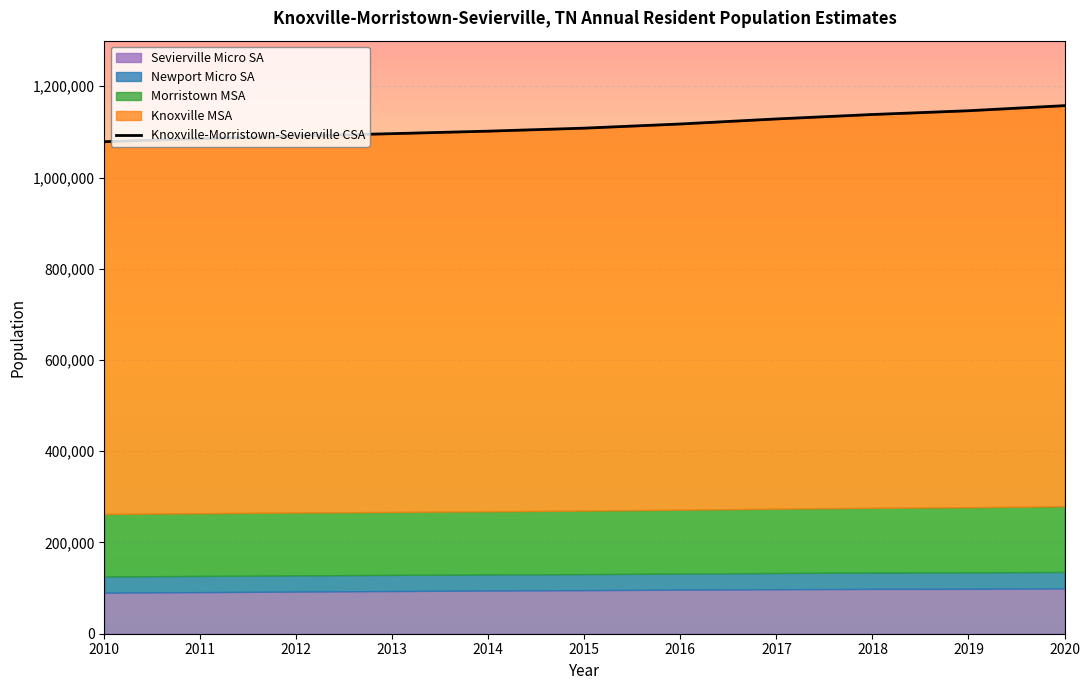

Is it true that the value at 2018 is 1138167?

True